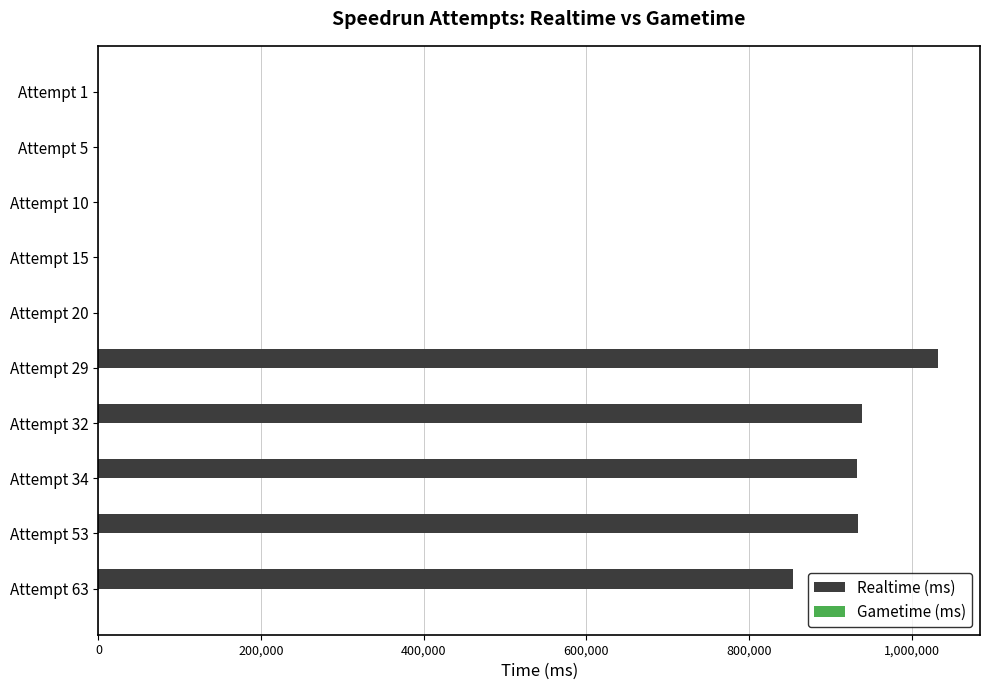

What is the sum of all values?

4692183